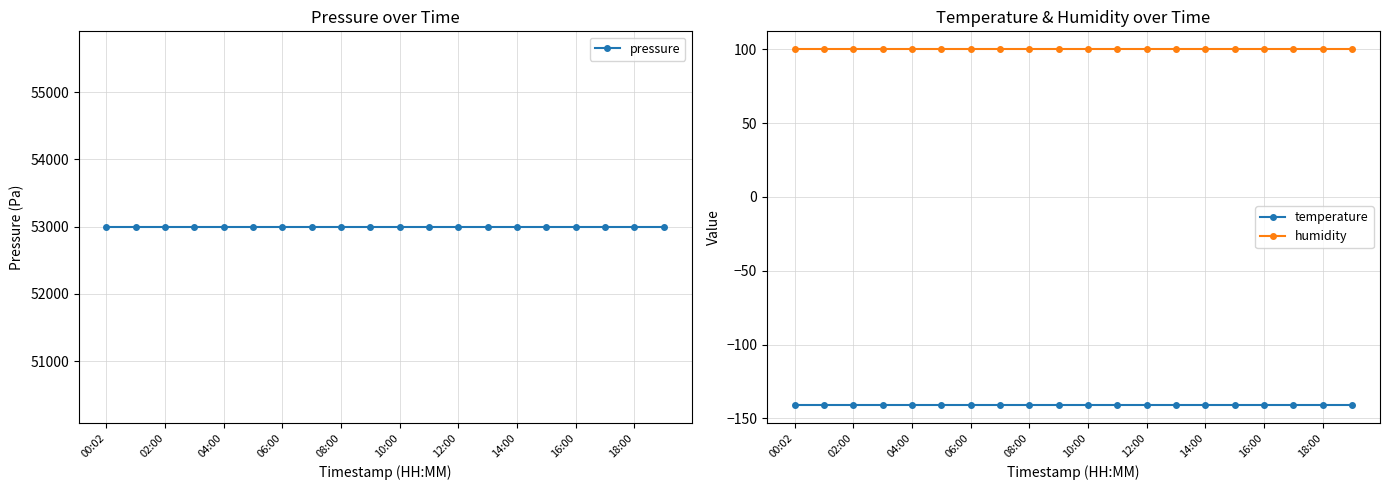

The humidity series shows 130.7 at 18:00. True or false?

False